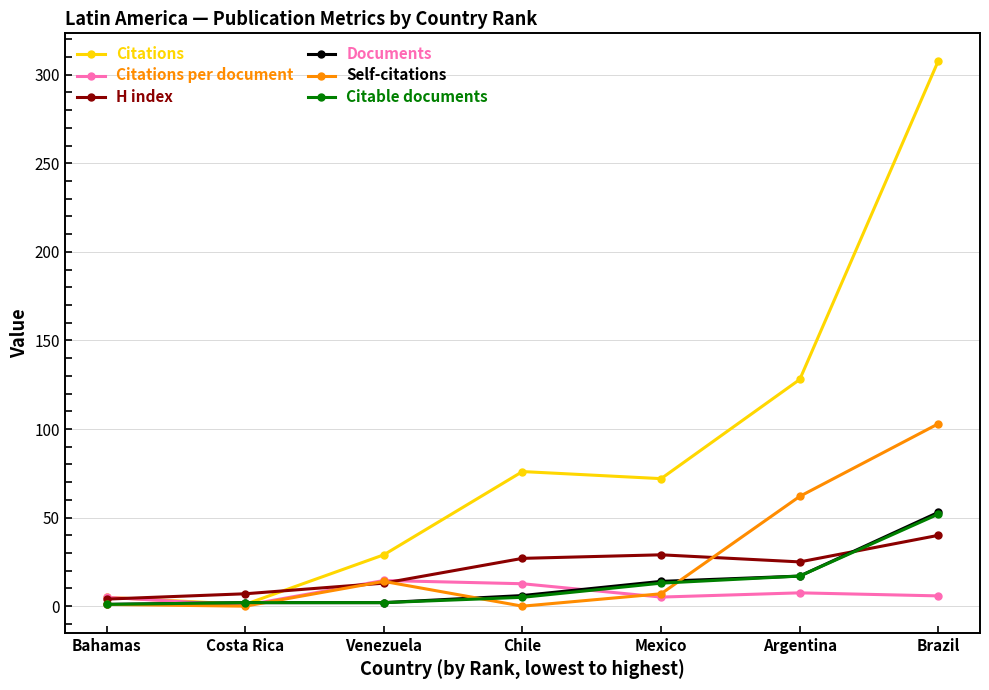

Where is the first local maximum for Self-citations?

Venezuela